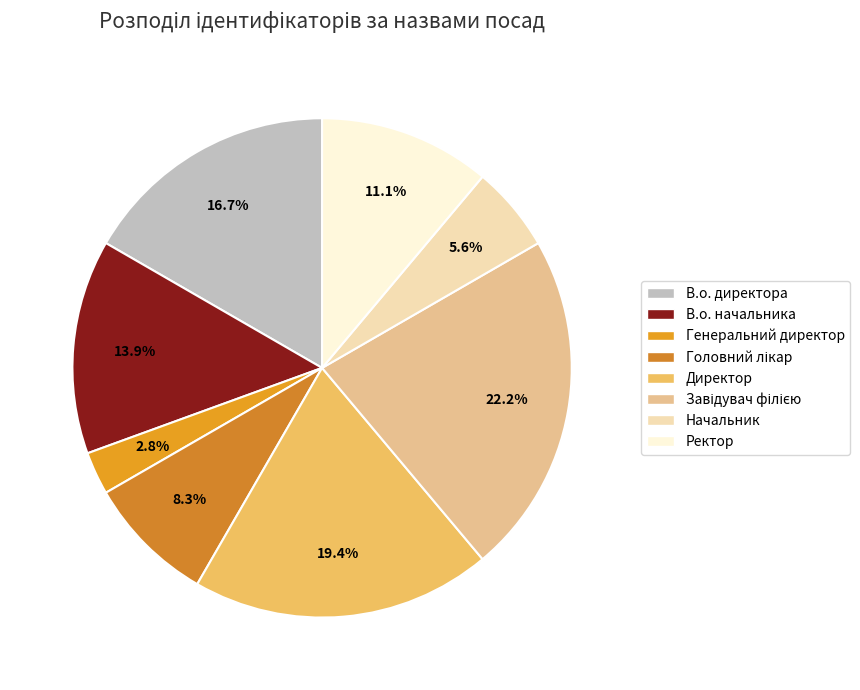

To the nearest percent, what percentage of the pie is Ректор?

11%